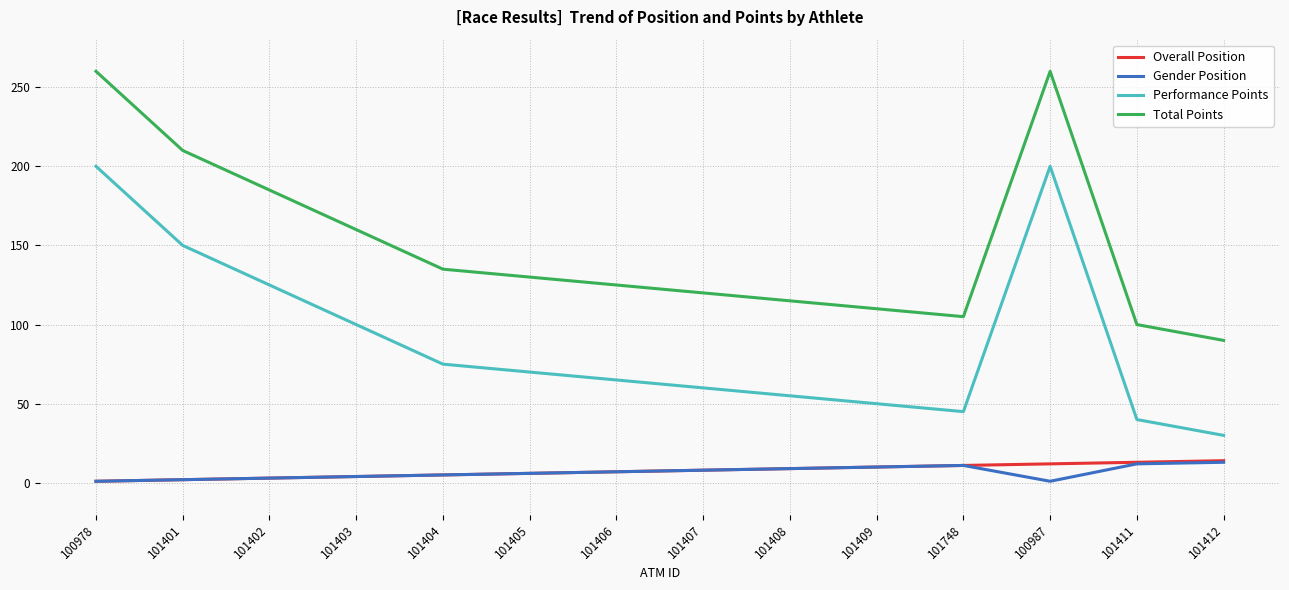

What is the spread (max minus min) of values at 101411?

88